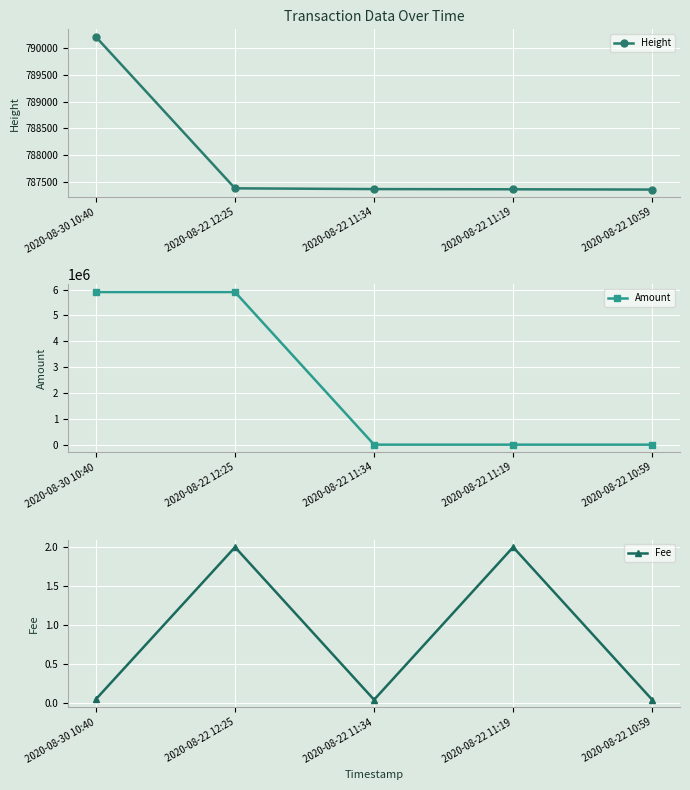

Where is the first local maximum for Amount?

2020-08-22 11:19